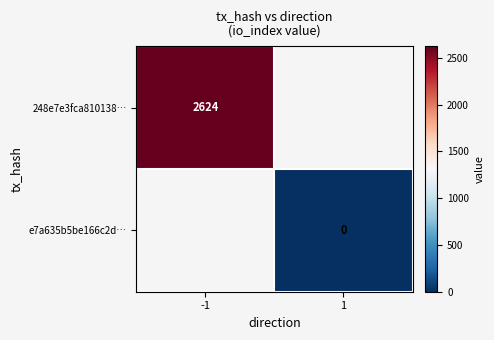

The value of 248e7e3fca810138… at -1 is 1296.8. True or false?

False